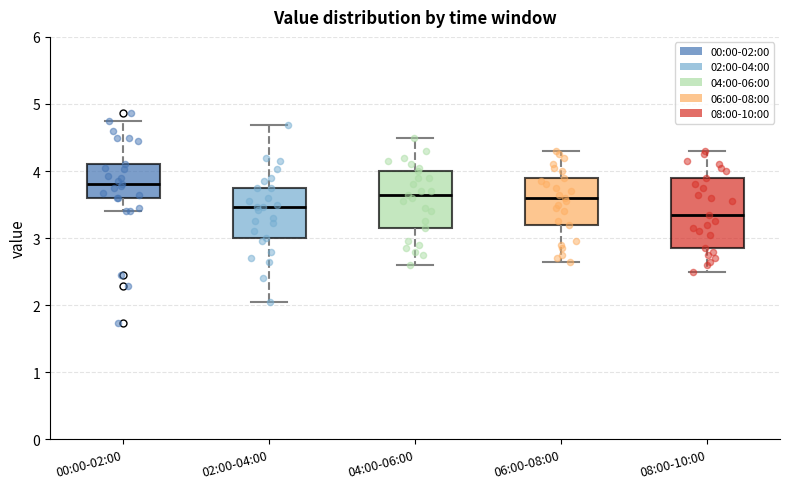

Reading left to right, read every box against the y-axis: the position of its median line, the range the box covers, and the ends of its whiskers. The values are not printed on the chart, so give them approximately, as read against the axis.

00:00-02:00: median 3.8, box 3.6 to 4.1, whiskers 3.4 to 4.8
02:00-04:00: median 3.5, box 3.0 to 3.8, whiskers 2.1 to 4.7
04:00-06:00: median 3.7, box 3.2 to 4.0, whiskers 2.6 to 4.5
06:00-08:00: median 3.6, box 3.2 to 3.9, whiskers 2.7 to 4.3
08:00-10:00: median 3.4, box 2.9 to 3.9, whiskers 2.5 to 4.3